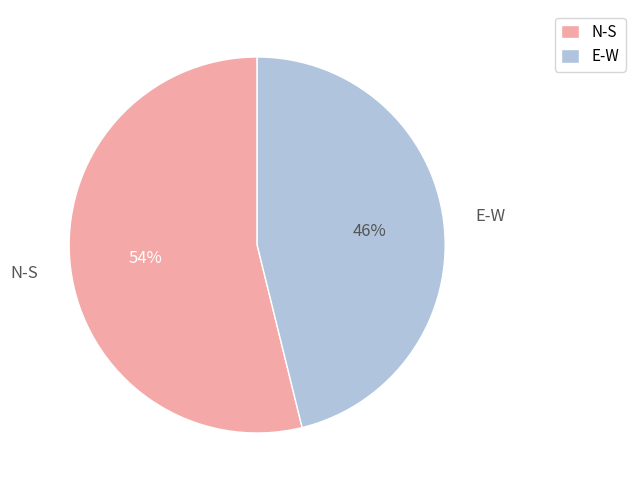

To the nearest percent, what is the average slice percentage?

50%